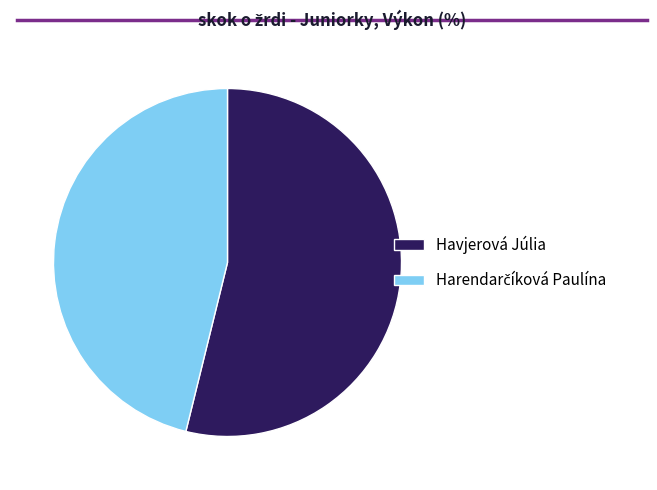

True or false: Havjerová Júlia accounts for 59% of the total.

False